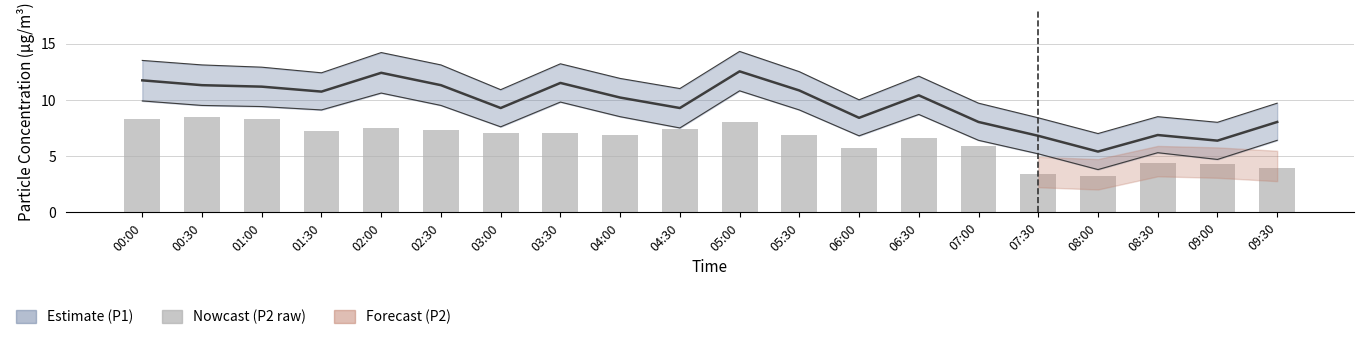

How many data points does each series have?

20